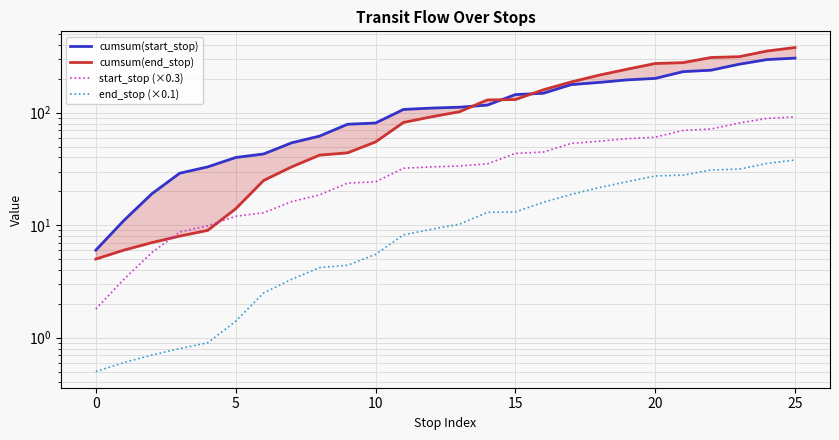

True or false: cumsum(end_stop) has a value of 102.0 at 13.

True